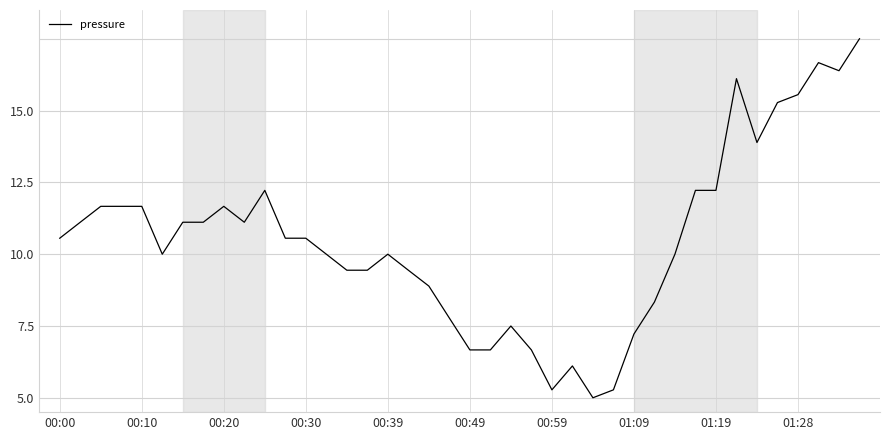

What is the difference between the maximum and minimum values?

12.5